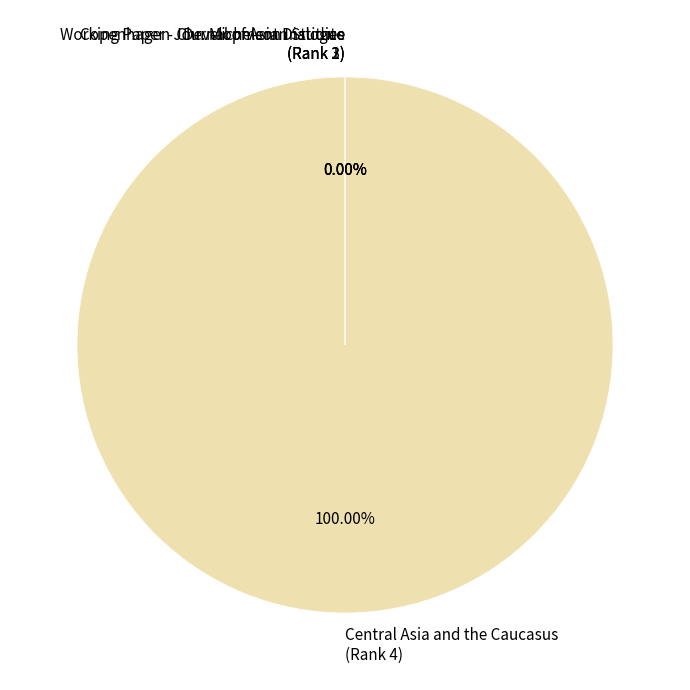

Does Central Asia and the Caucasus (Rank 4) represent more than half of the total?

Yes